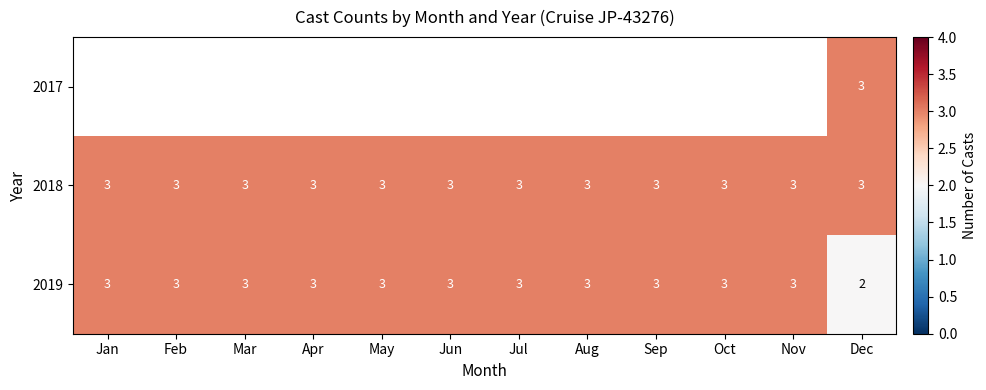

How many data points does each series have?

12